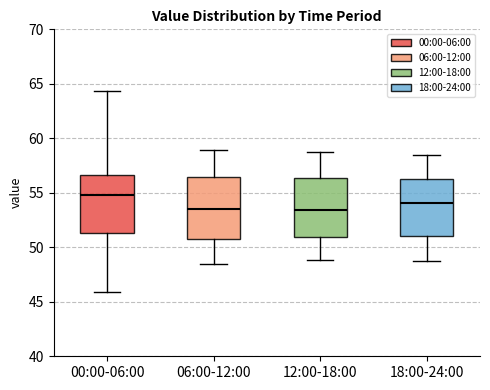

Which box's median line is the highest?

00:00-06:00